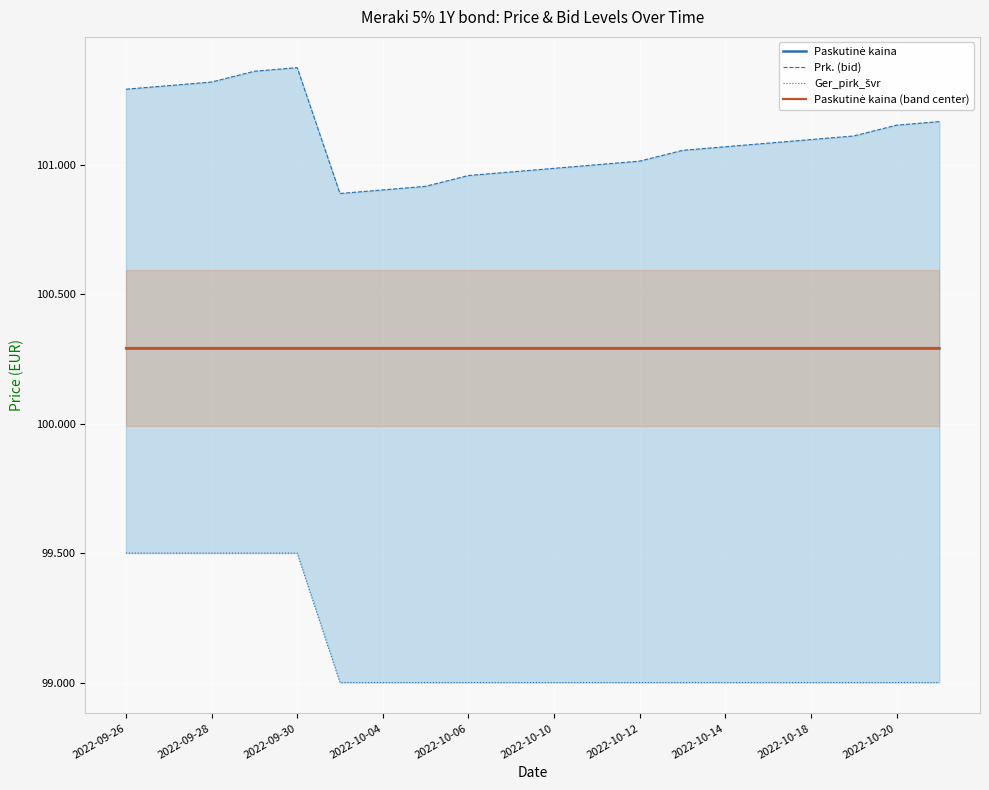

How many values in the Prk. (bid) series exceed 101?

13